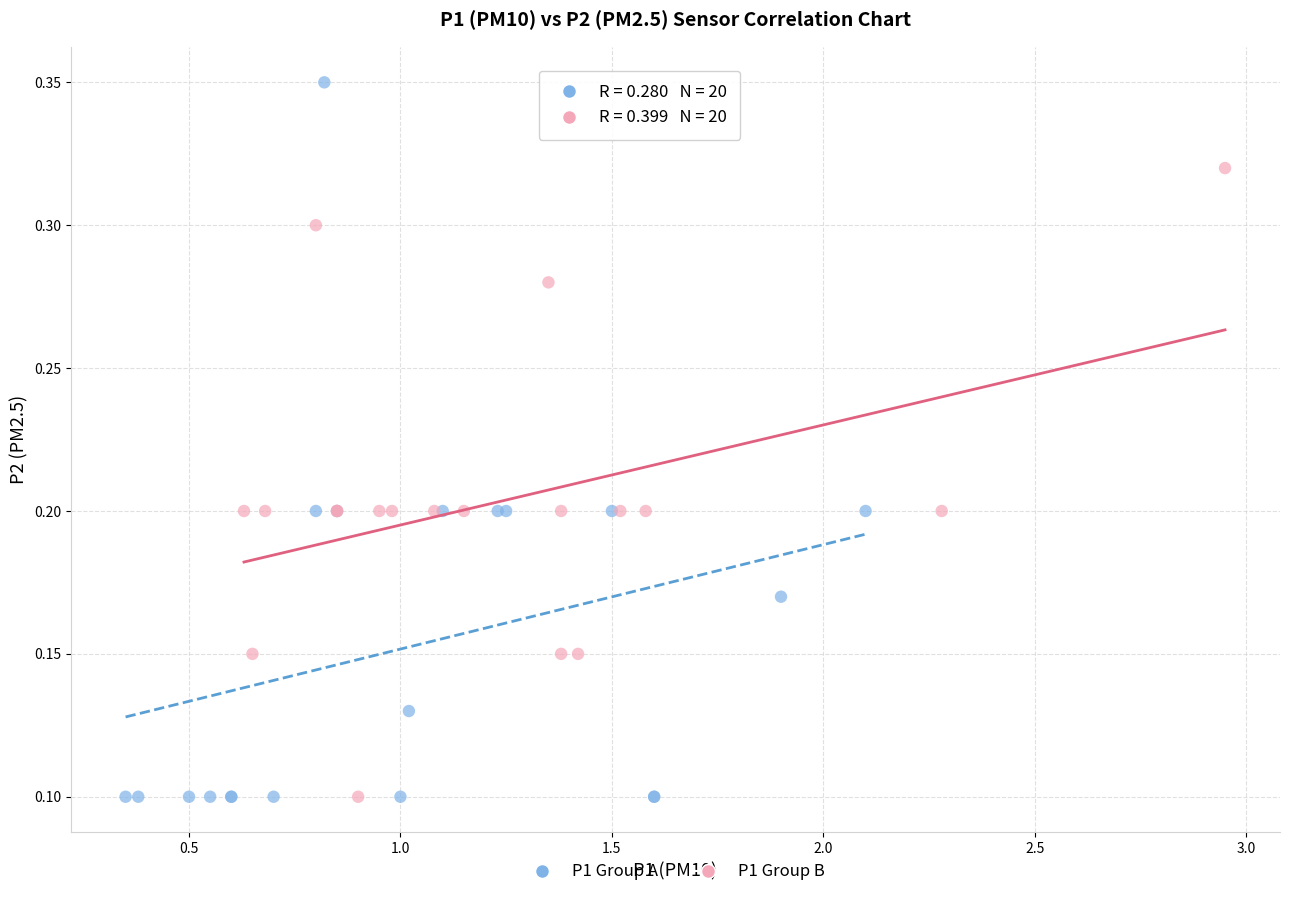

Which series has the widest spread of Y values?

P1 Group A